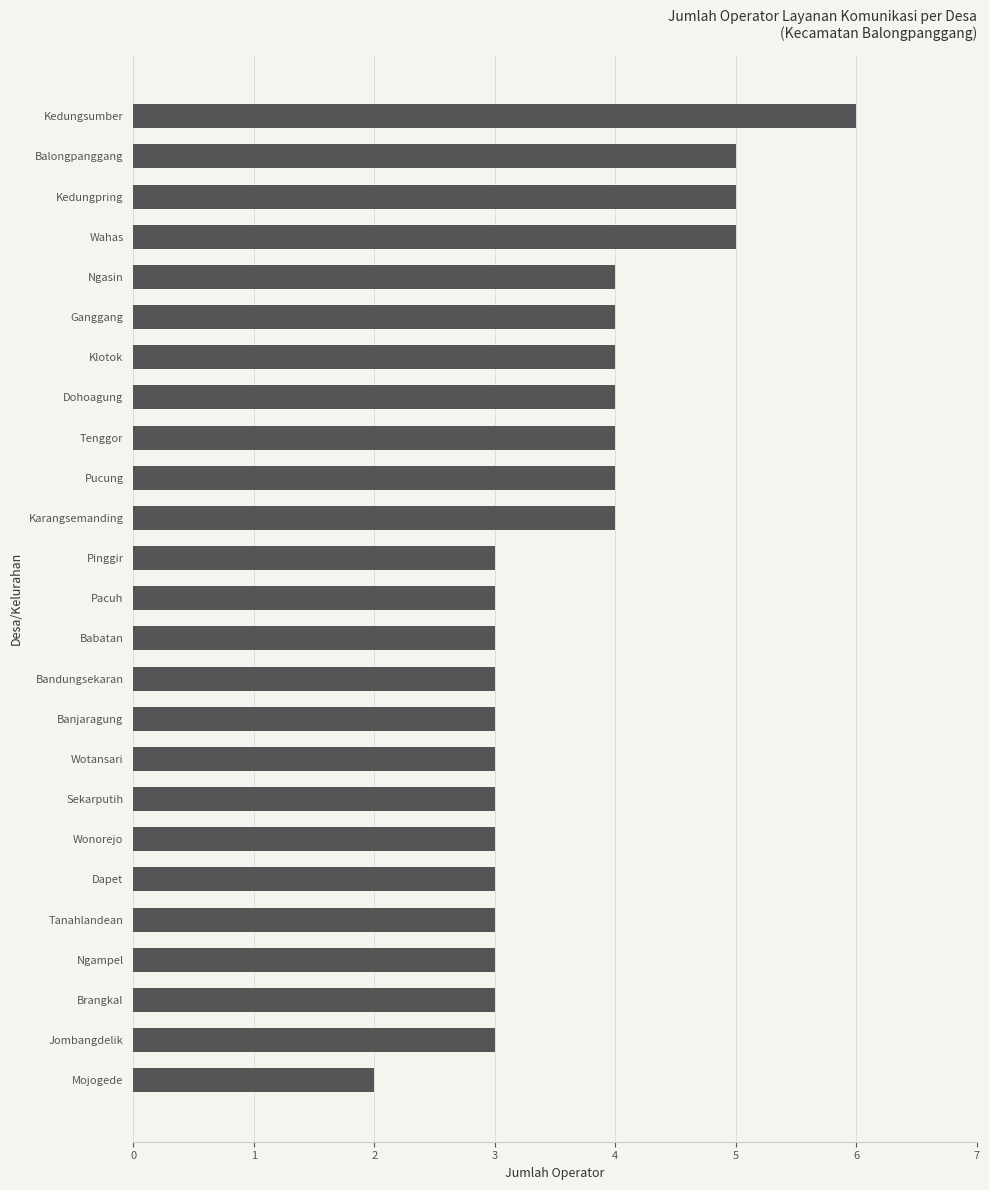

How many series are shown in this chart?

1